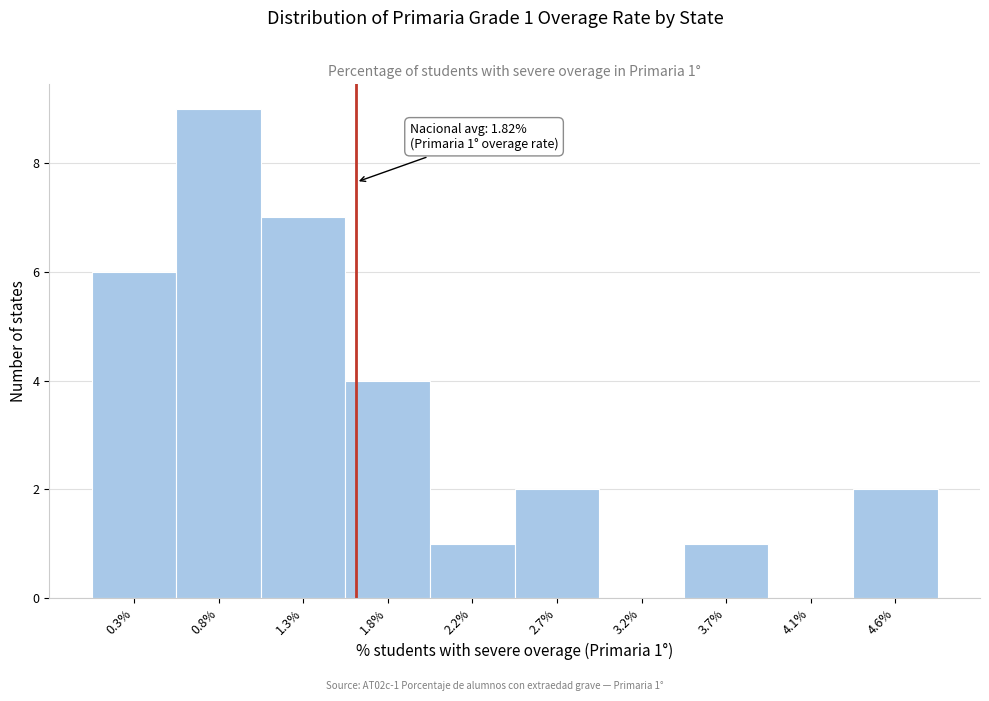

Reading left to right, transcribe all the data shown in this chart.

0.3%=6	0.8%=9	1.3%=7	1.8%=4	2.2%=1	2.7%=2	3.2%=0	3.7%=1	4.1%=0	4.6%=2